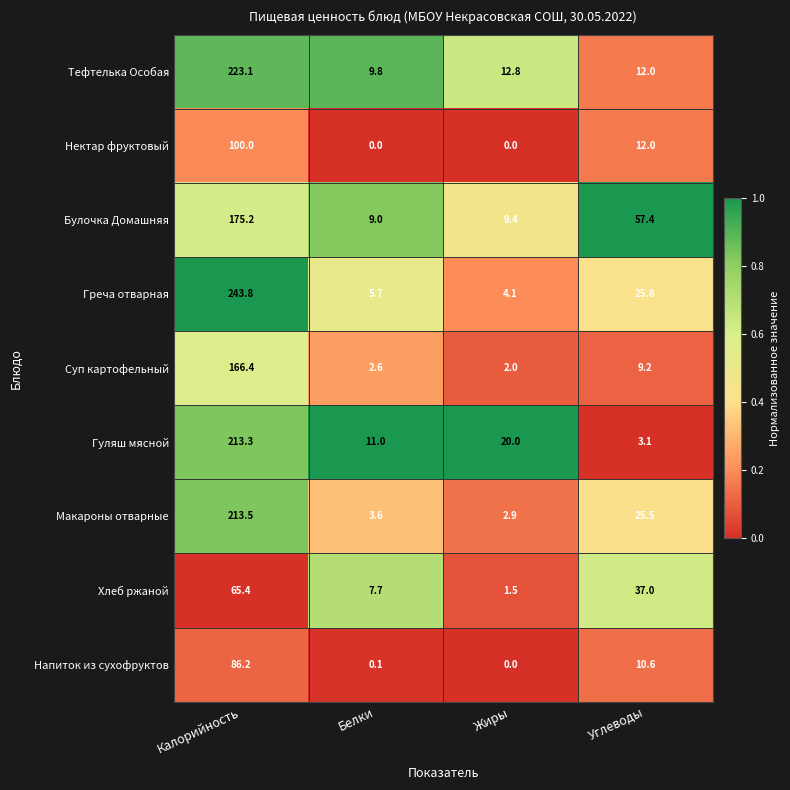

What is the difference between the maximum and minimum values in the Хлеб ржаной series?

63.9